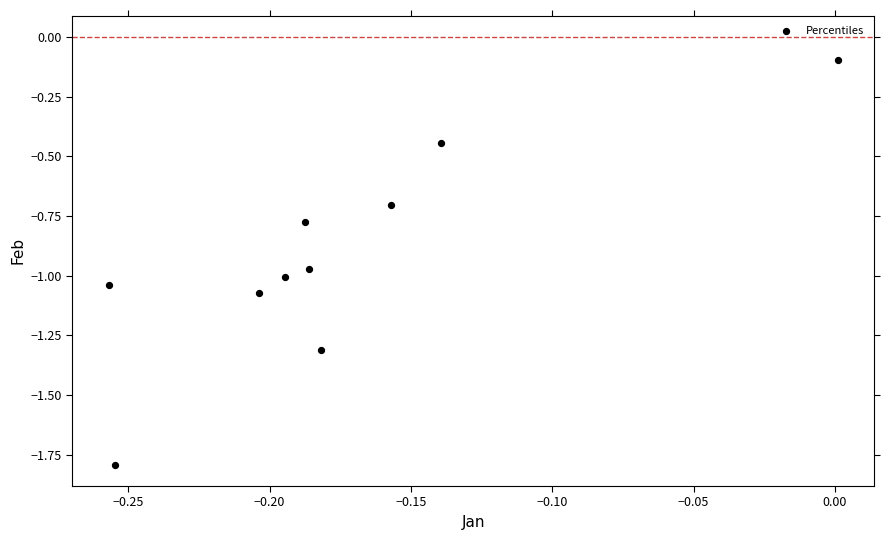

What is the range of Y values (max minus min)?

1.7